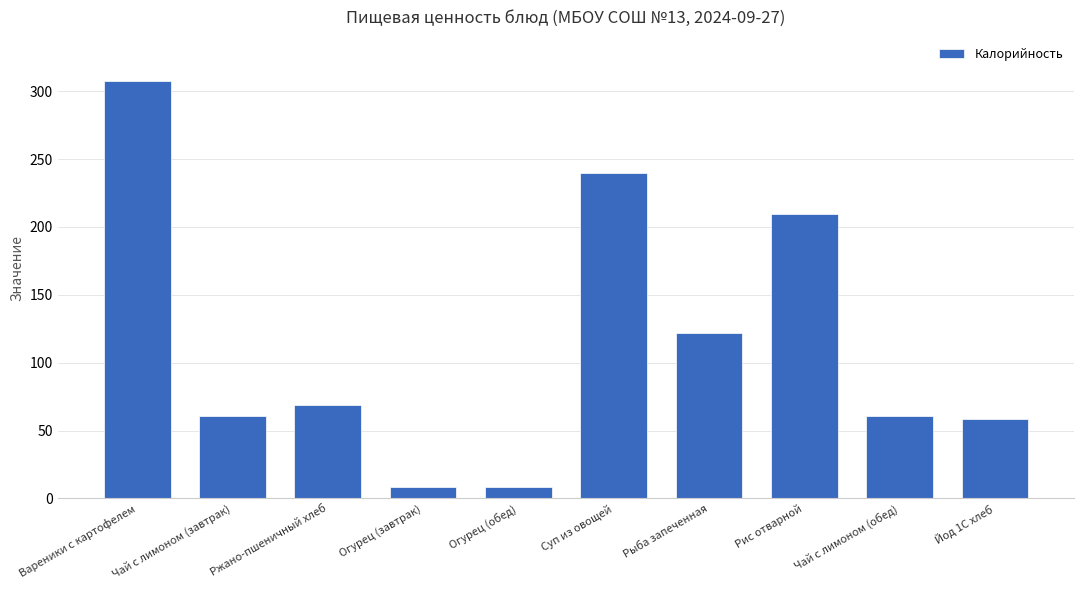

What is the difference between the maximum and minimum values?

299.4